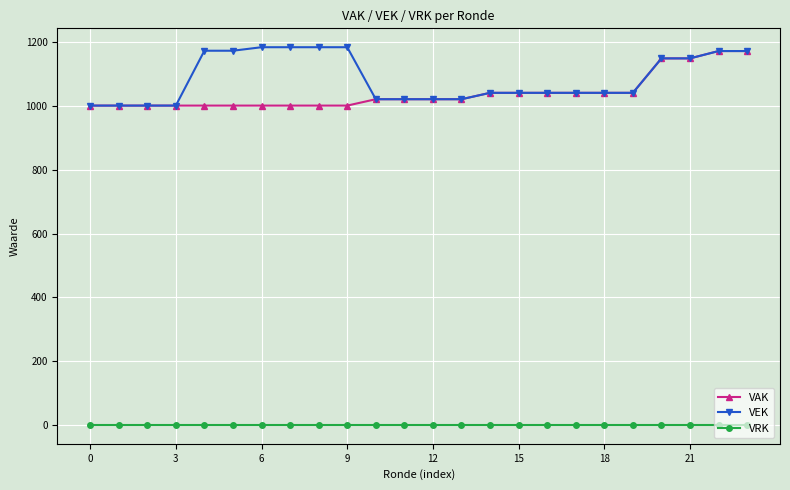

What is the value of the VEK point at the 4th from the left?

1001